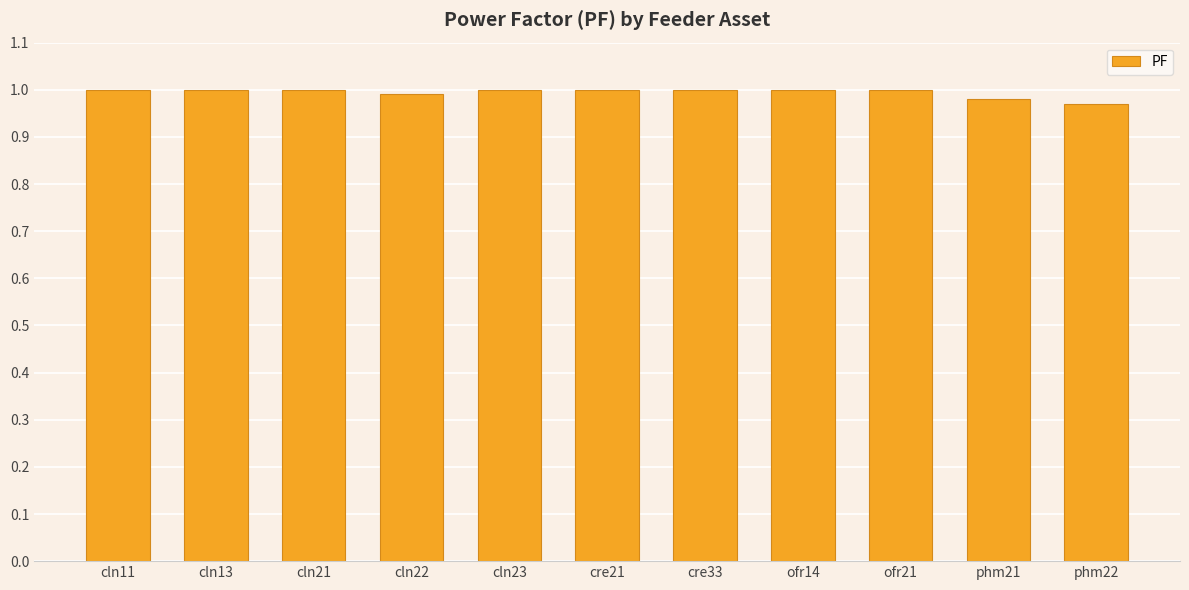

Are the bars grouped side by side (vs. stacked)?

No